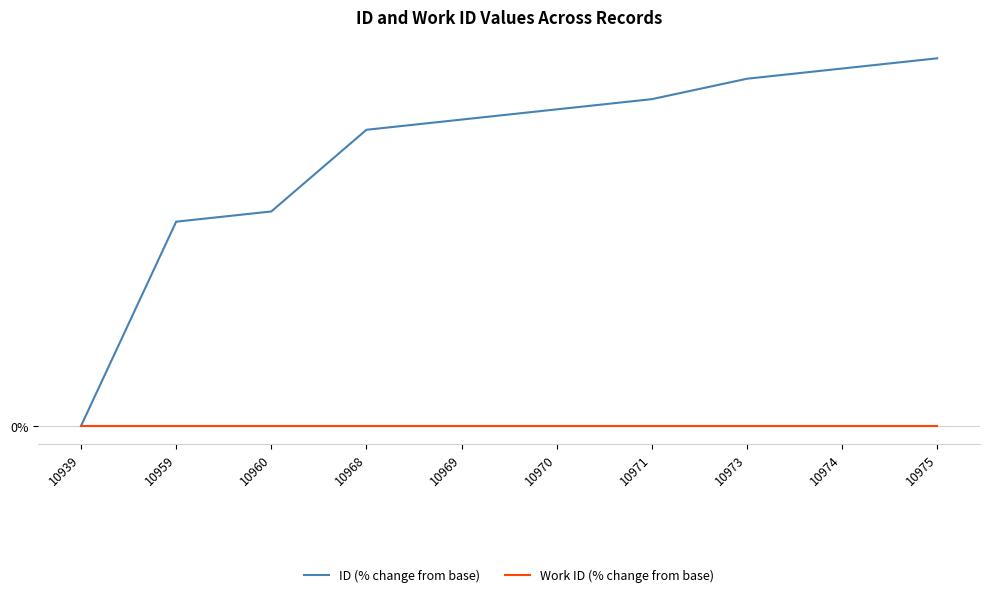

Reading left to right, transcribe all the data shown in this chart.

ID (% change from base): 0.0	0.2	0.2	0.3	0.3	0.3	0.3	0.3	0.3	0.3
Work ID (% change from base): 0.0	0.0	0.0	0.0	0.0	0.0	0.0	0.0	0.0	0.0